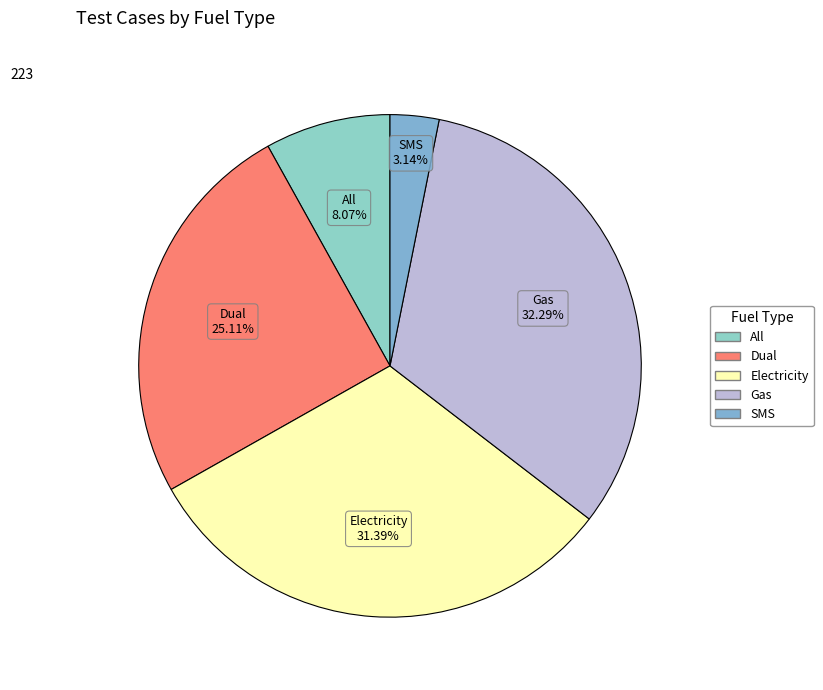

Which category has the biggest portion of the pie?

Gas